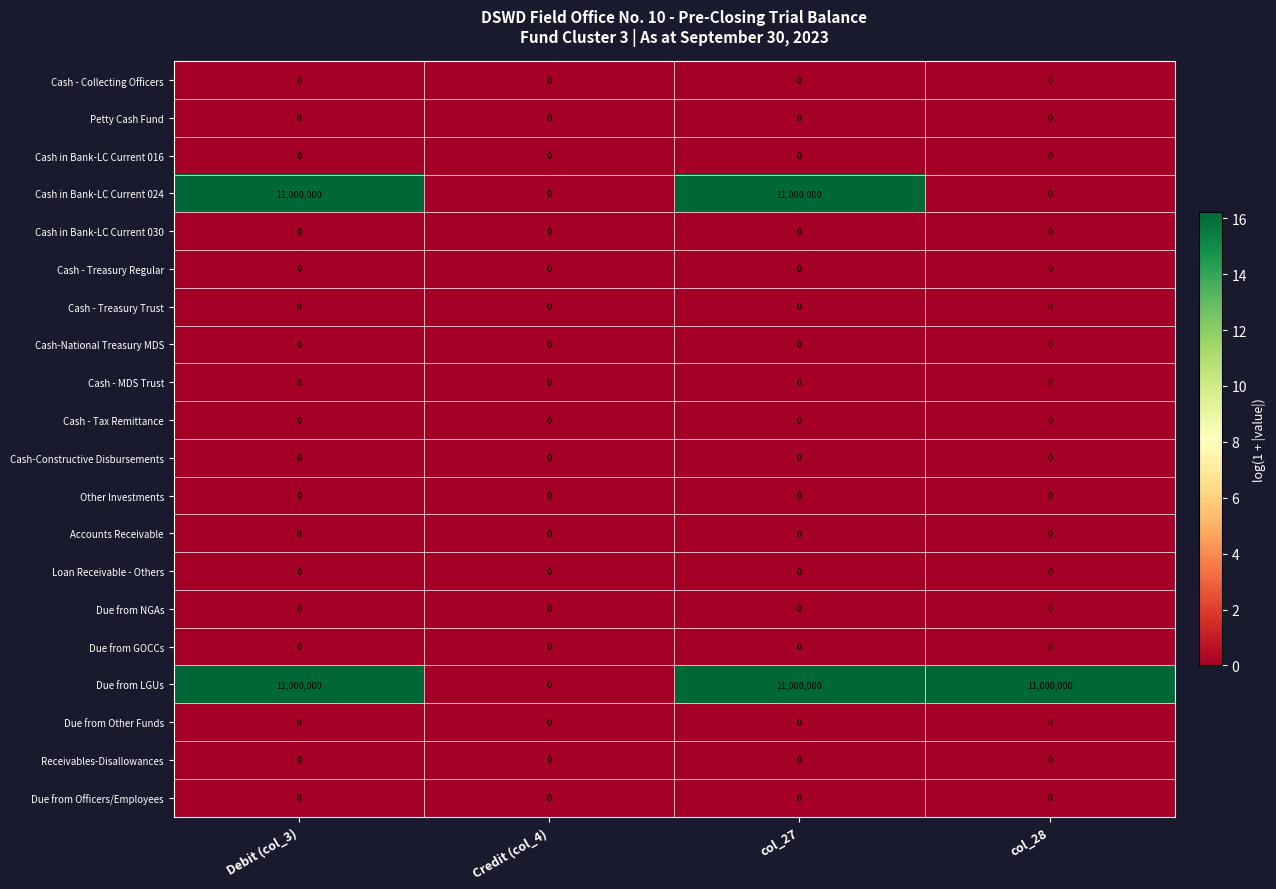

Is it true that Due from GOCCs equals 0 at col_27?

True